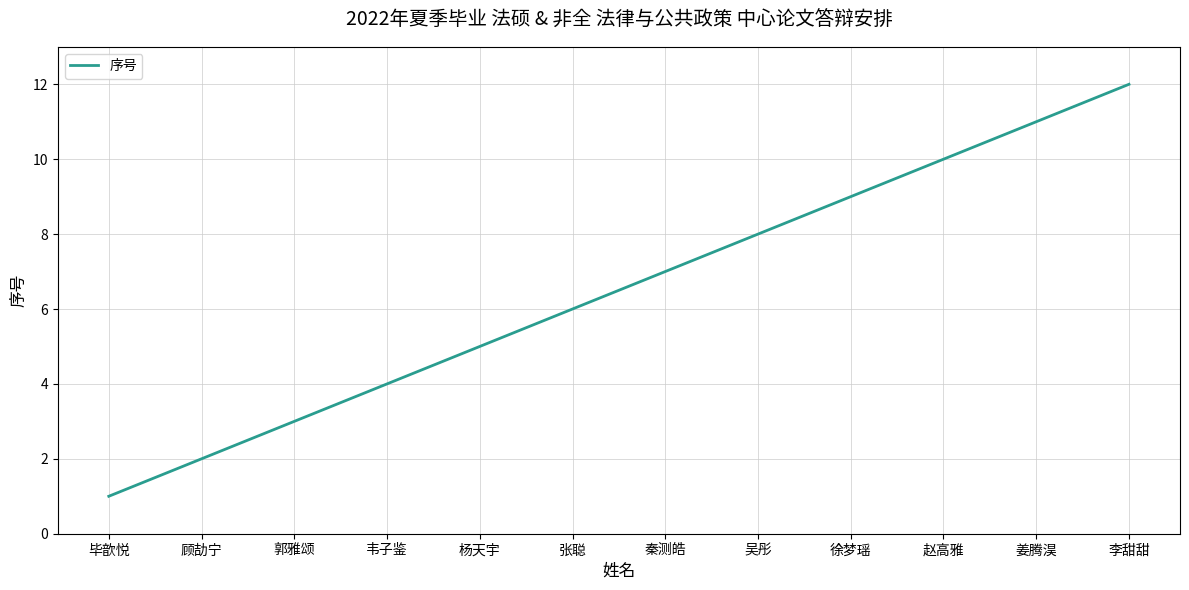

Does the chart have visible grid lines?

Yes